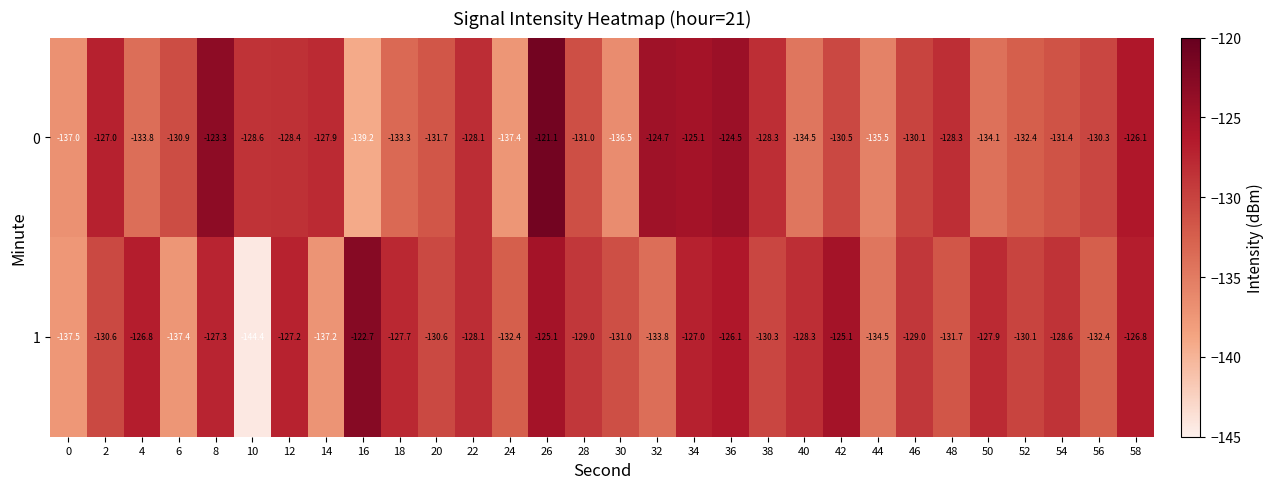

What is the average value of the 0 series?

-130.4